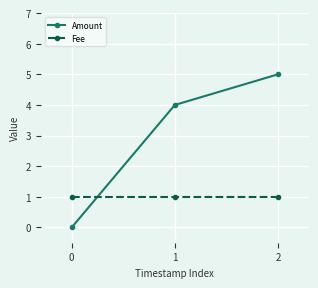

Which series has the largest total across all categories?

Amount